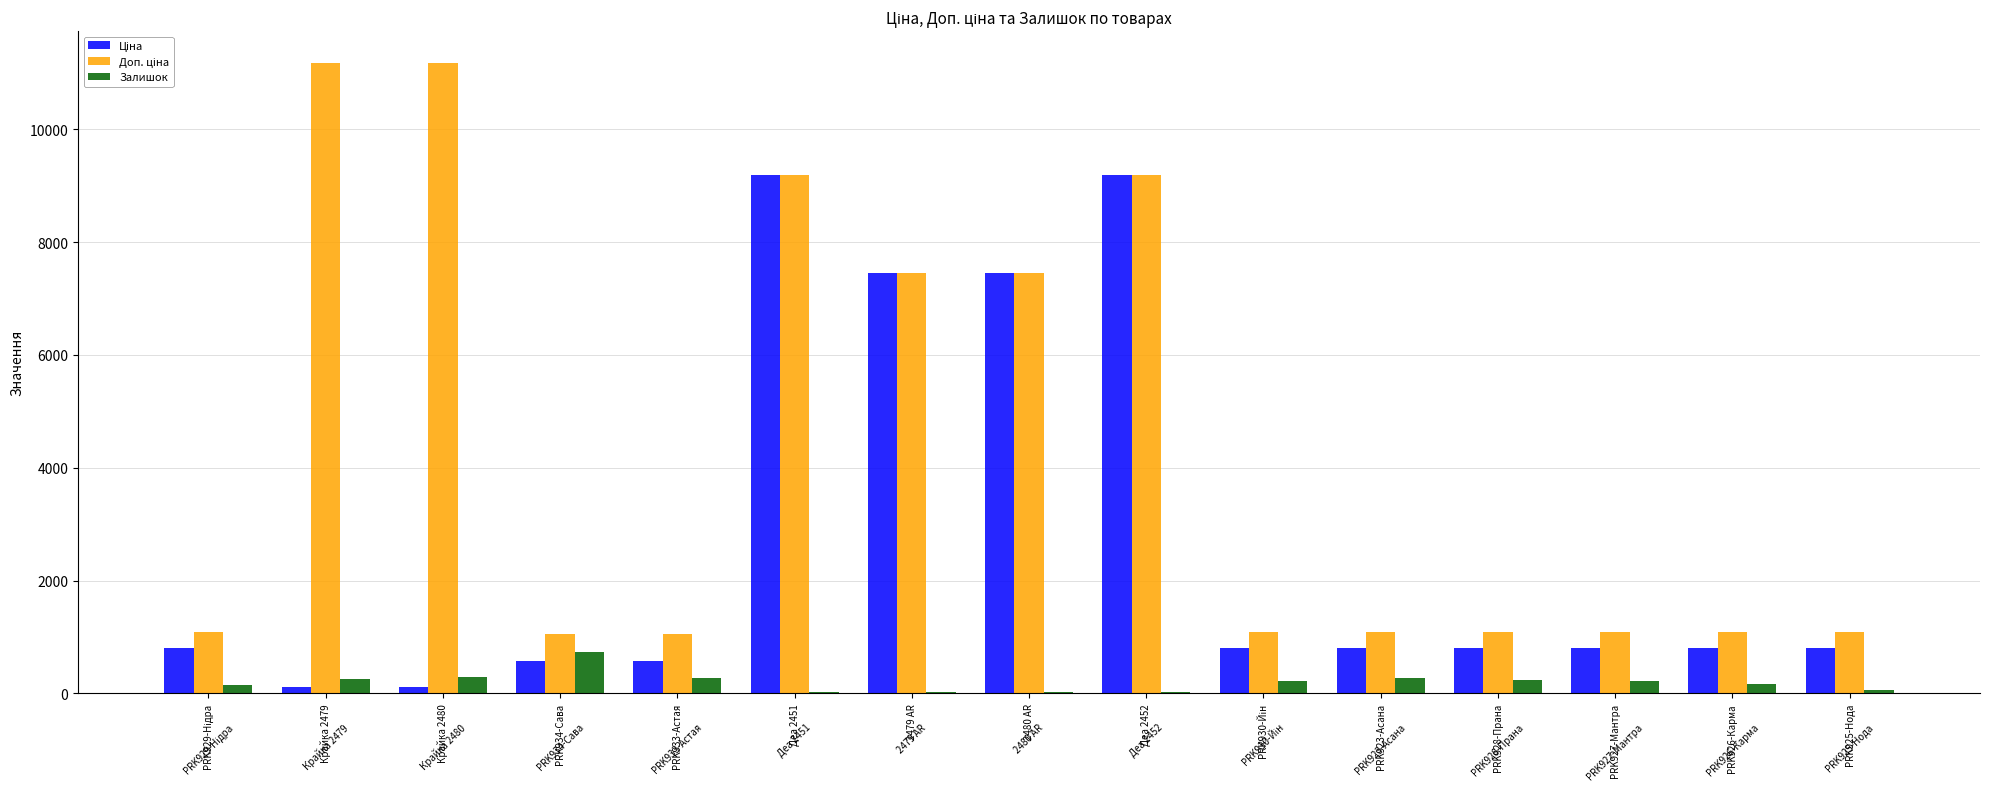

What is the greatest value displayed?

11182.0